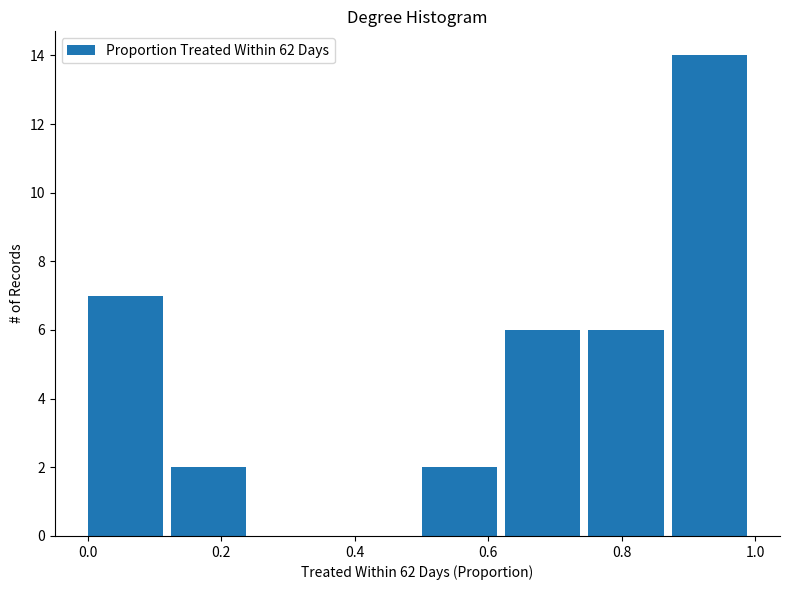

What is the height of the bar covering 0.125 to 0.250 on the x-axis? Neither the bar edges nor the heights are printed on the chart, so give them approximately, as read against the axes.

2